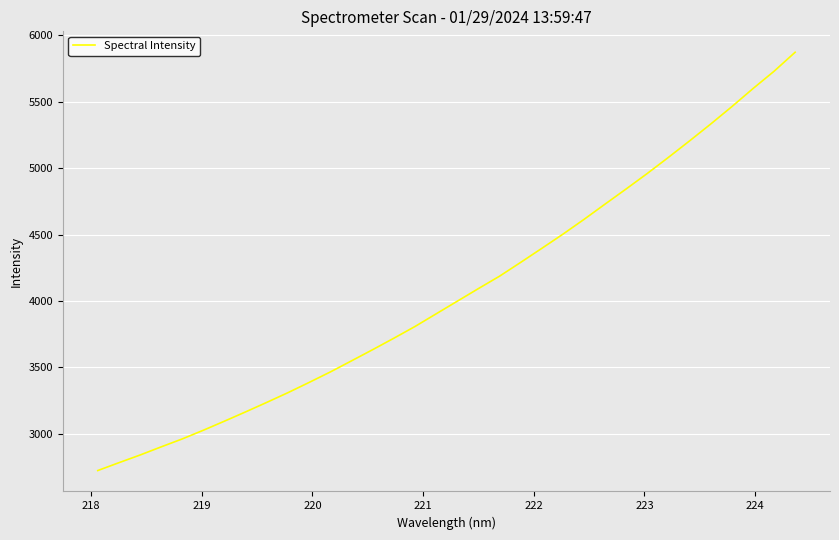

What is the greatest value displayed?

5871.8